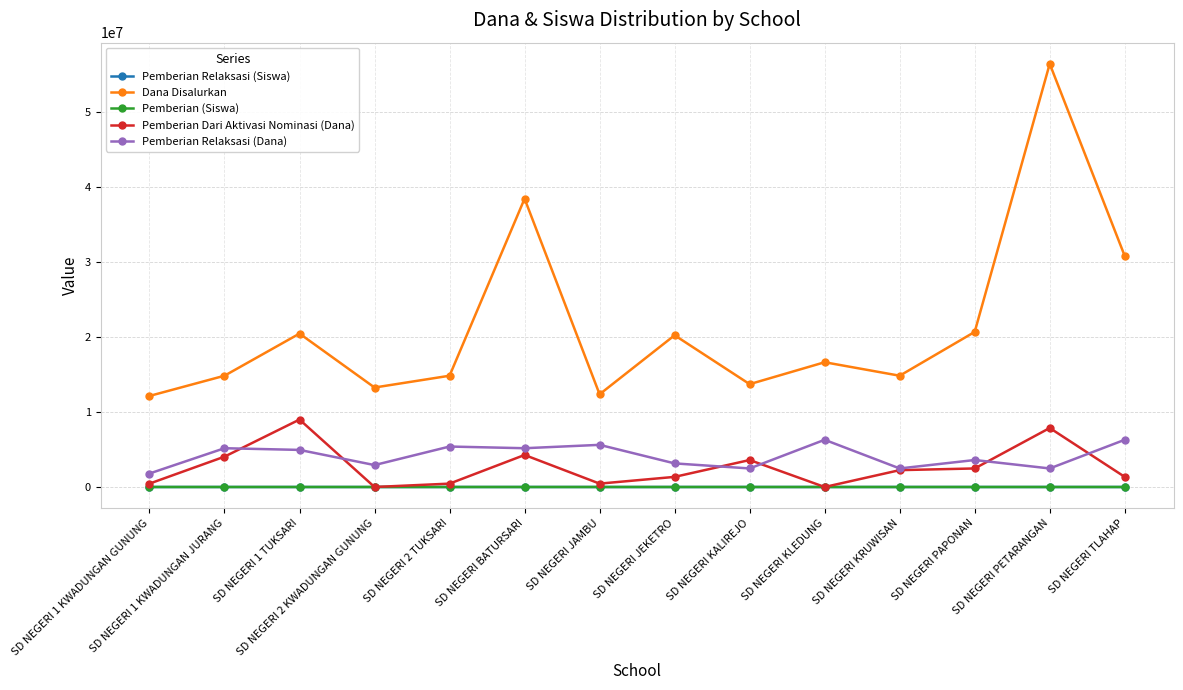

What is the label of the 6th point from the left?

SD NEGERI BATURSARI